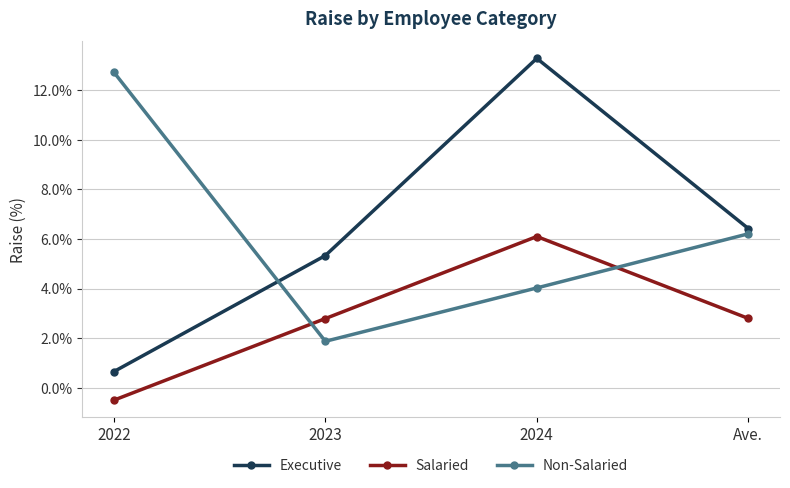

What are all the series names shown in the legend?

Executive, Salaried, Non-Salaried